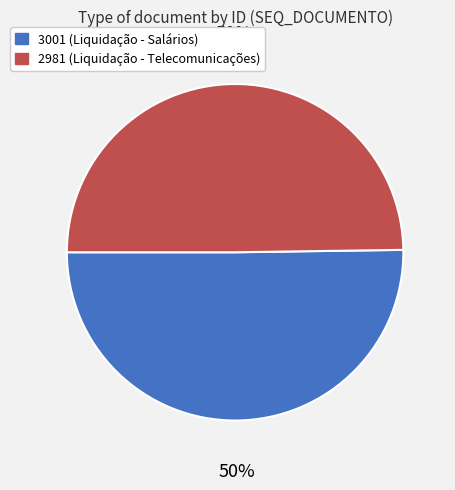

To the nearest percent, what portion does 3001 represent?

50%